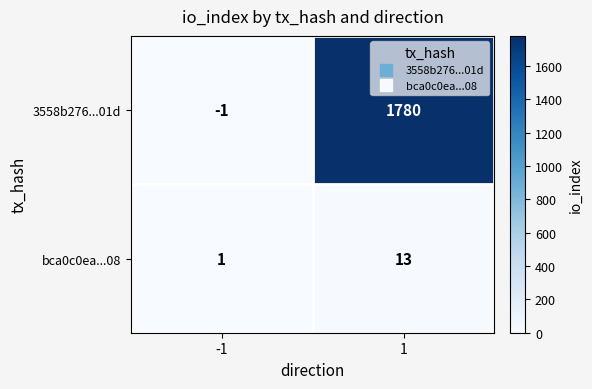

What is the highest value of the 3558b276...01d series?

1780